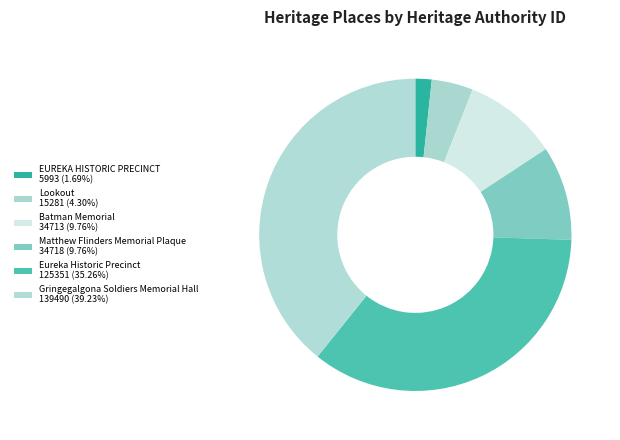

How many slices are in this pie chart?

6